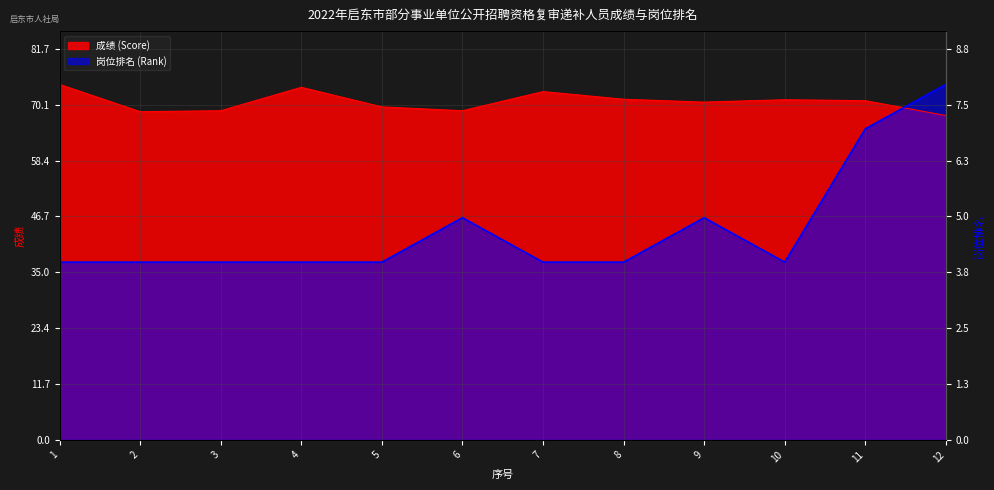

What is the sum of all 成绩 (Score) values?

848.2